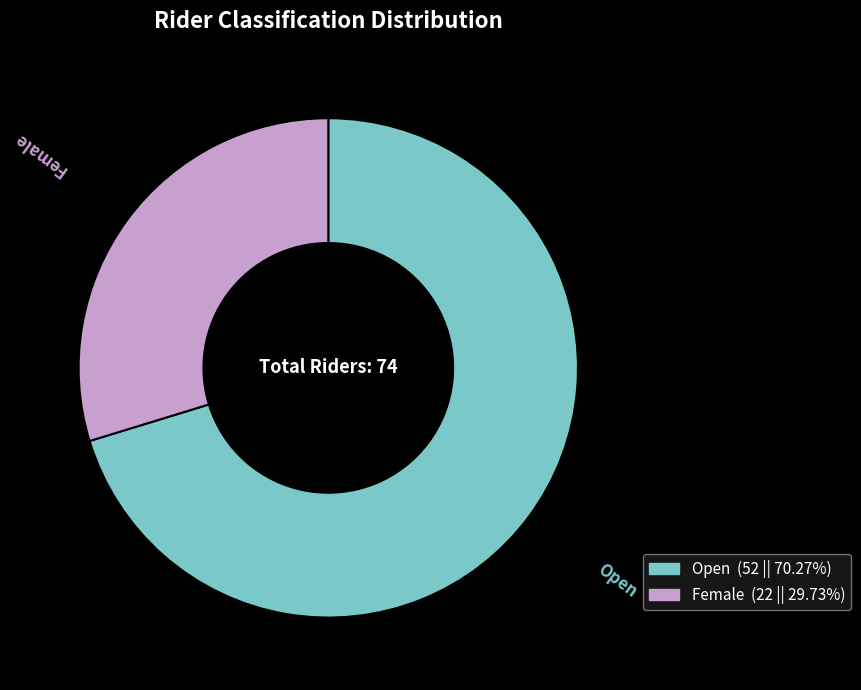

Is there a majority slice in this chart?

Yes